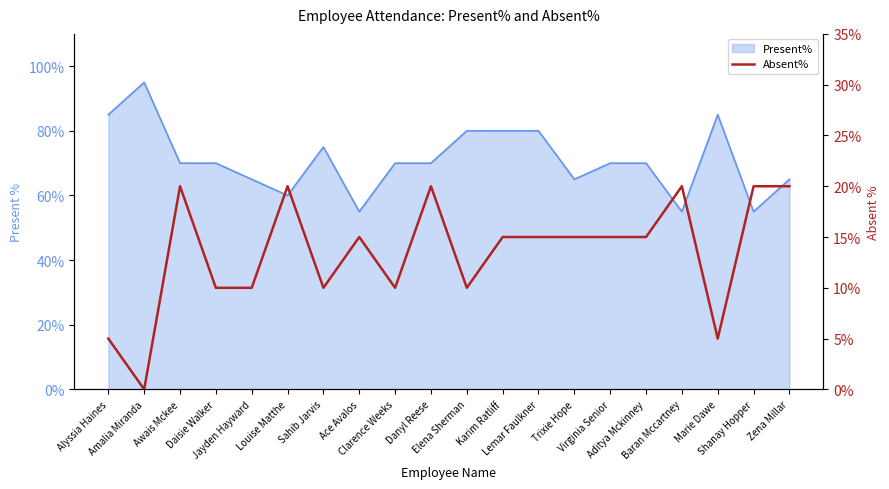

Read the value at Elena Sherman.

0.1